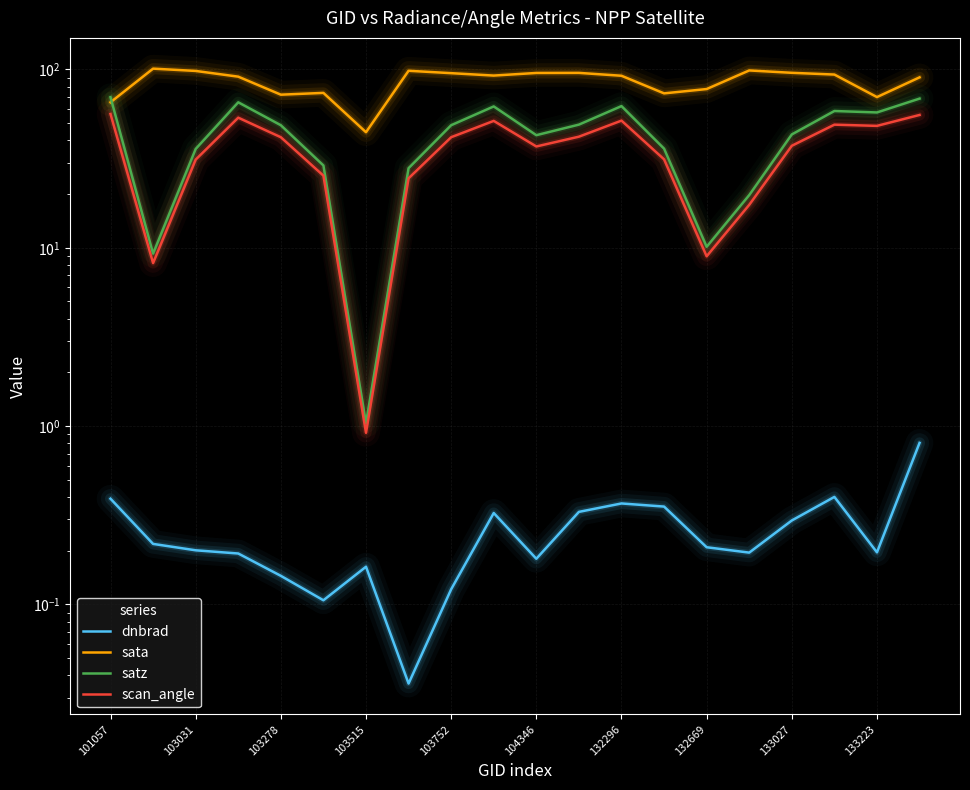

At which category is the sum across all series the highest?

19